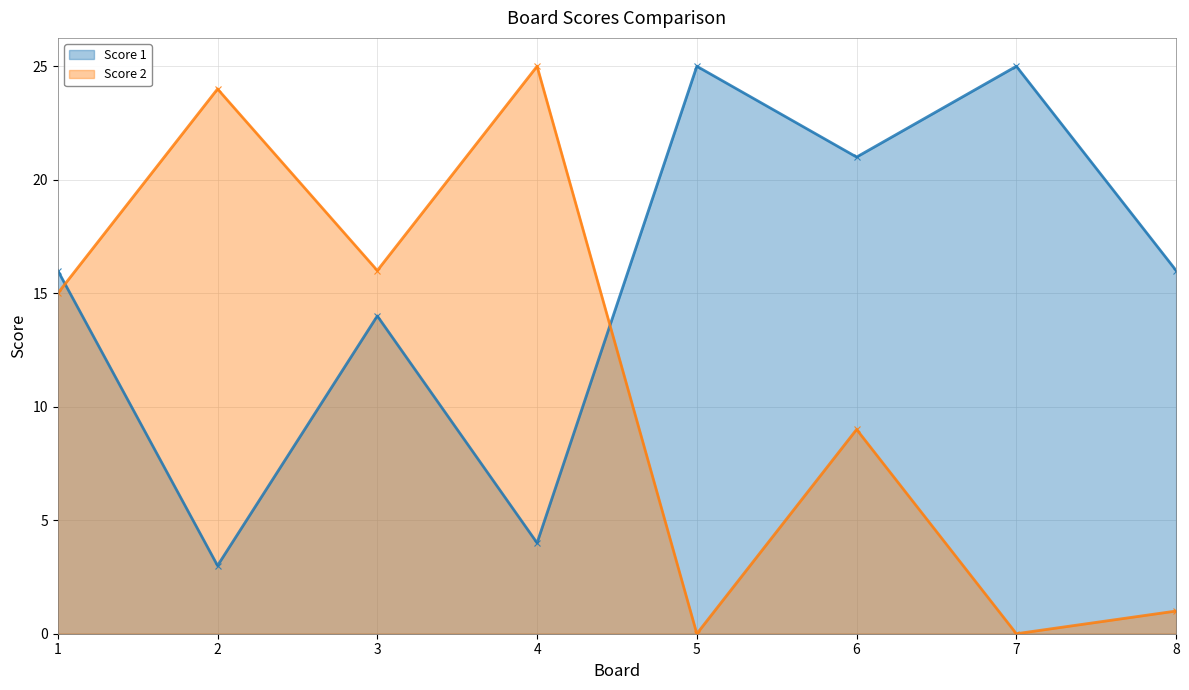

What is the maximum value shown in the chart?

25